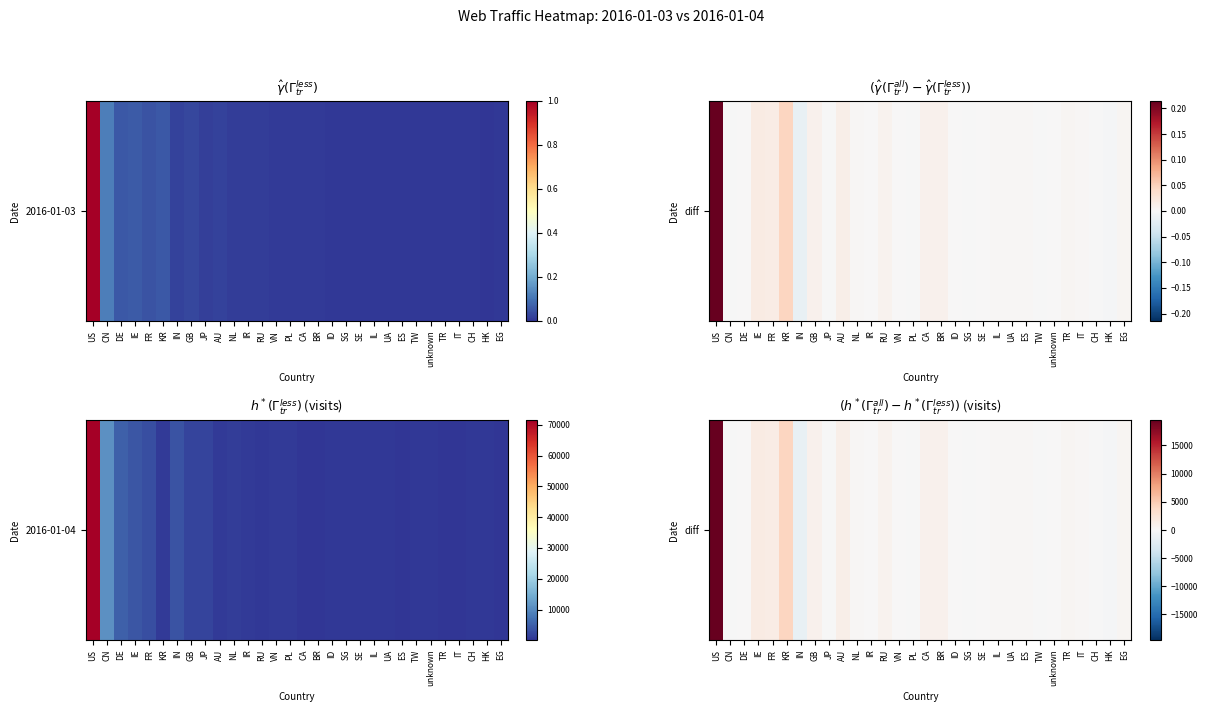

Approximately how many times larger is the value at CA compared to IL?

3.2